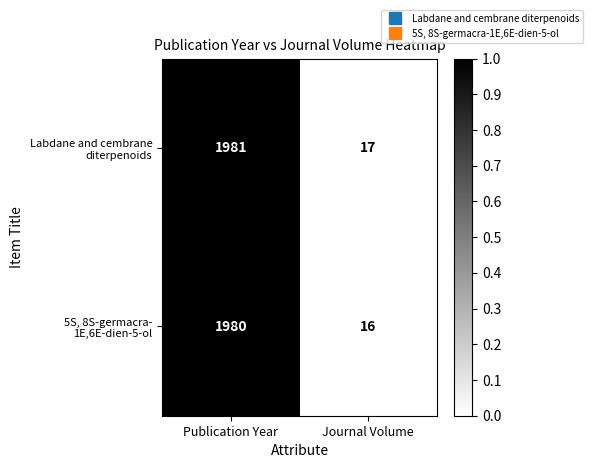

What is the greatest value displayed?

1981